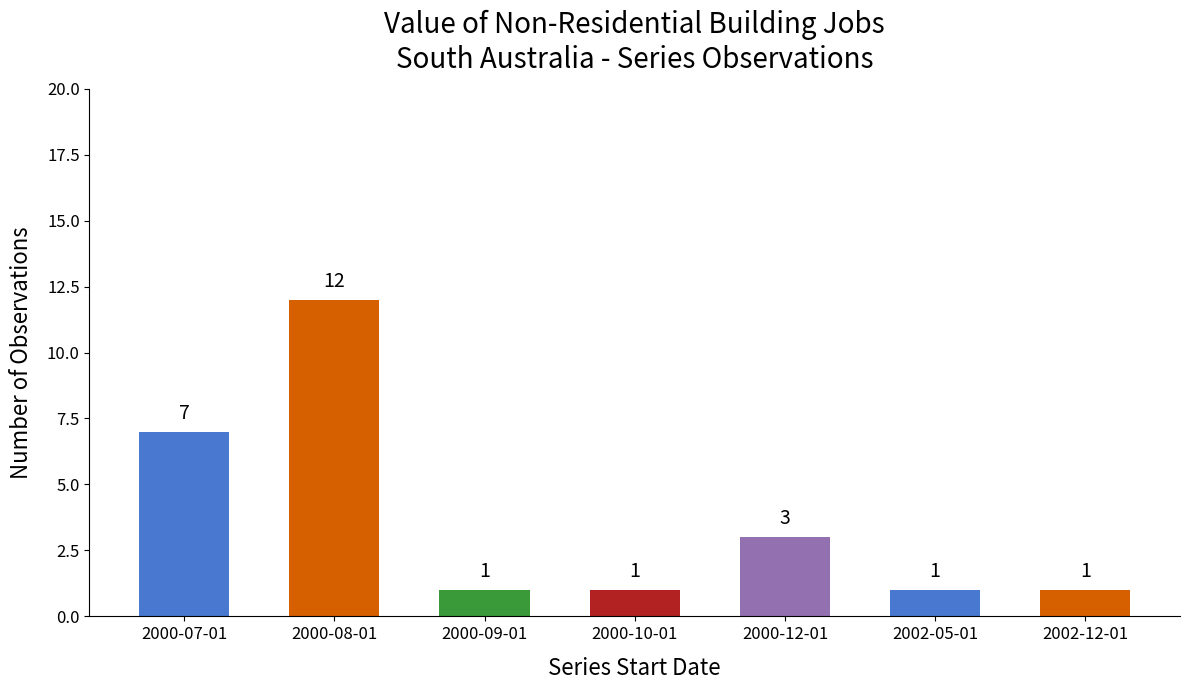

Reading left to right, list all the values displayed in this chart.

7	12	1	1	3	1	1